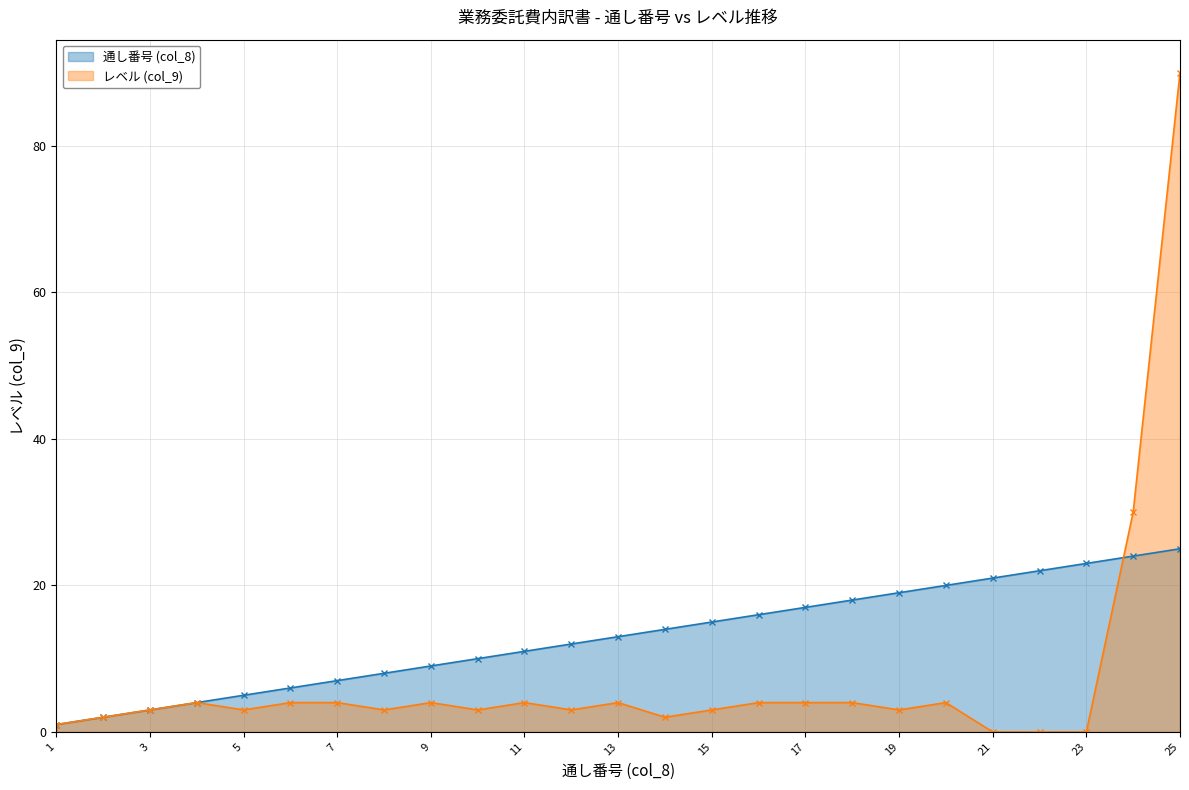

Where is 通し番号 (col_8) nearest to the value 13?

13